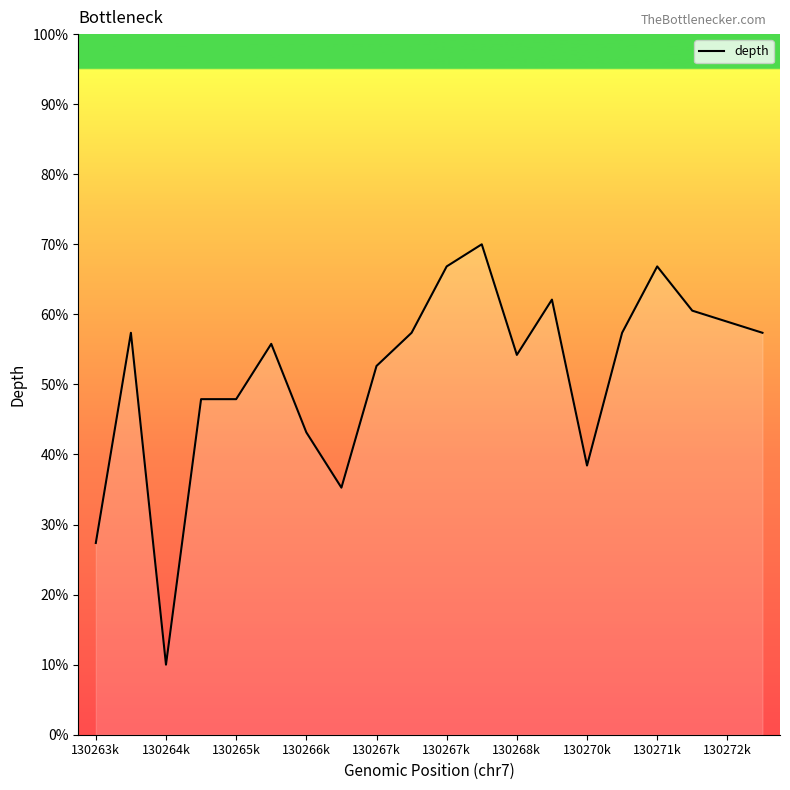

What is the difference between the maximum and minimum values?

60.0